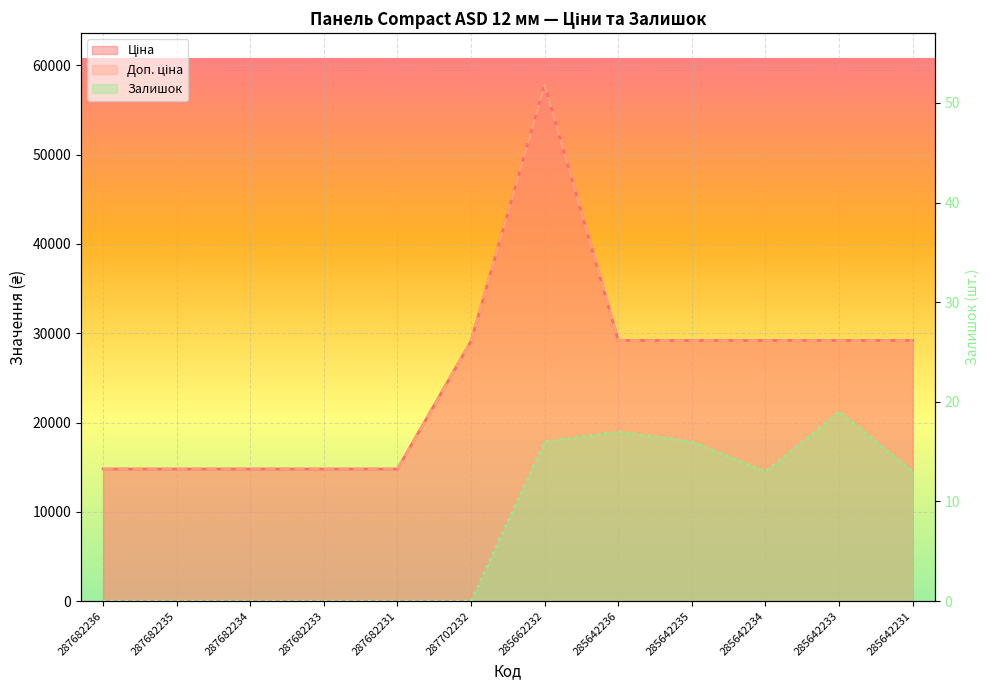

True or false: Залишок and Ціна intersect in this chart.

False